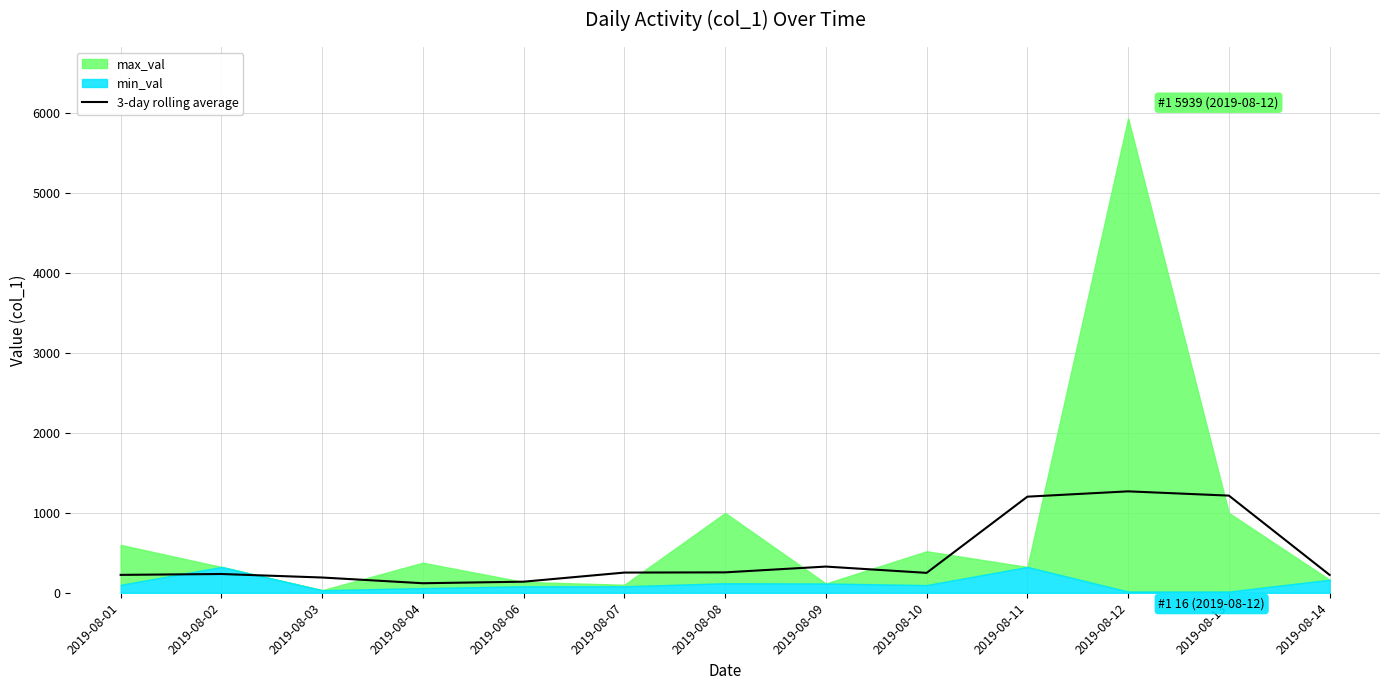

What is the change in value from 2019-08-02 to 2019-08-11?

+967.7